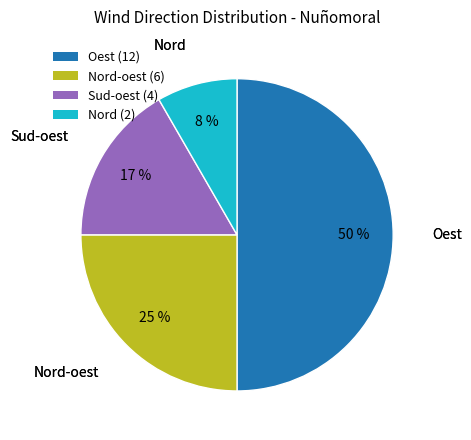

Combined, do Nord-oest (6) and Sud-oest (4) account for over 50%?

No